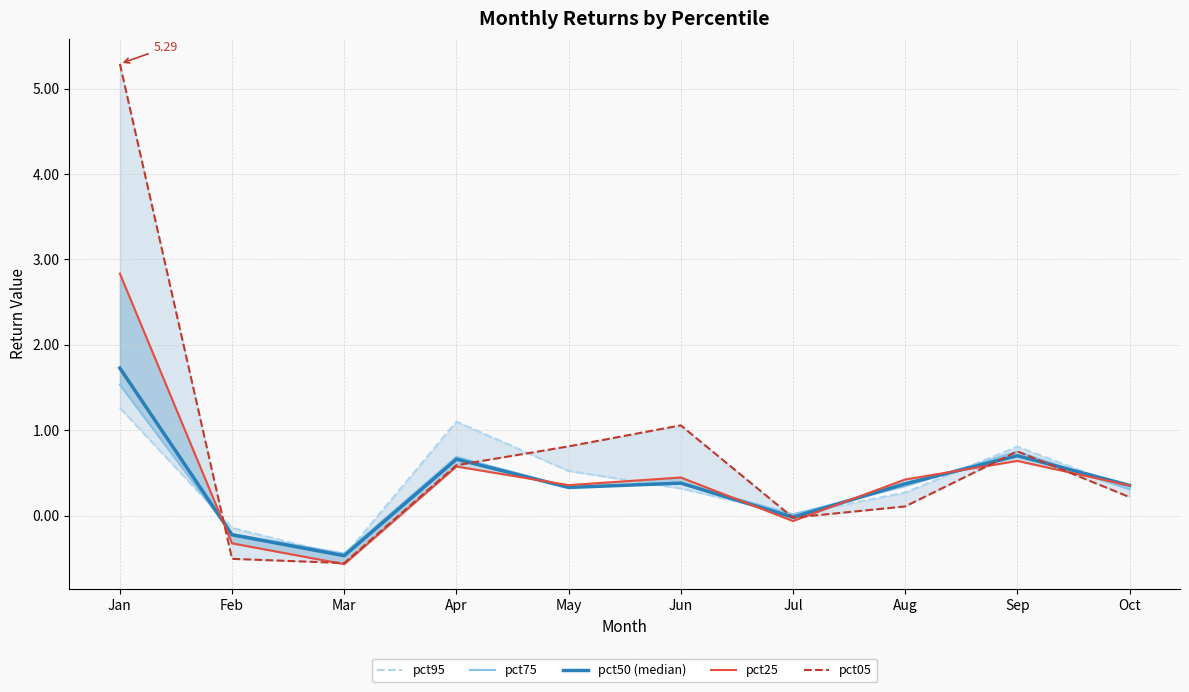

What is the difference between the highest and lowest values at May?

0.5